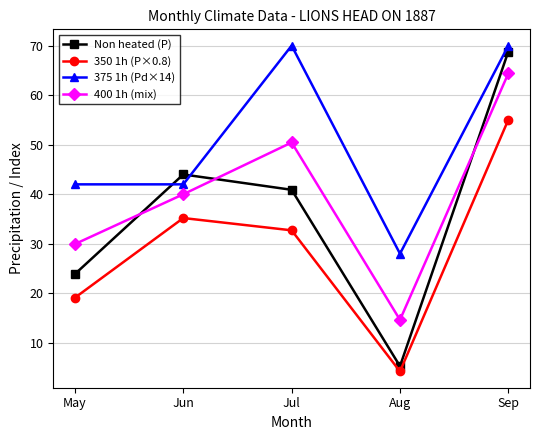

Between Jul and Aug, which series saw the biggest shift?

375 1h (Pd×14)